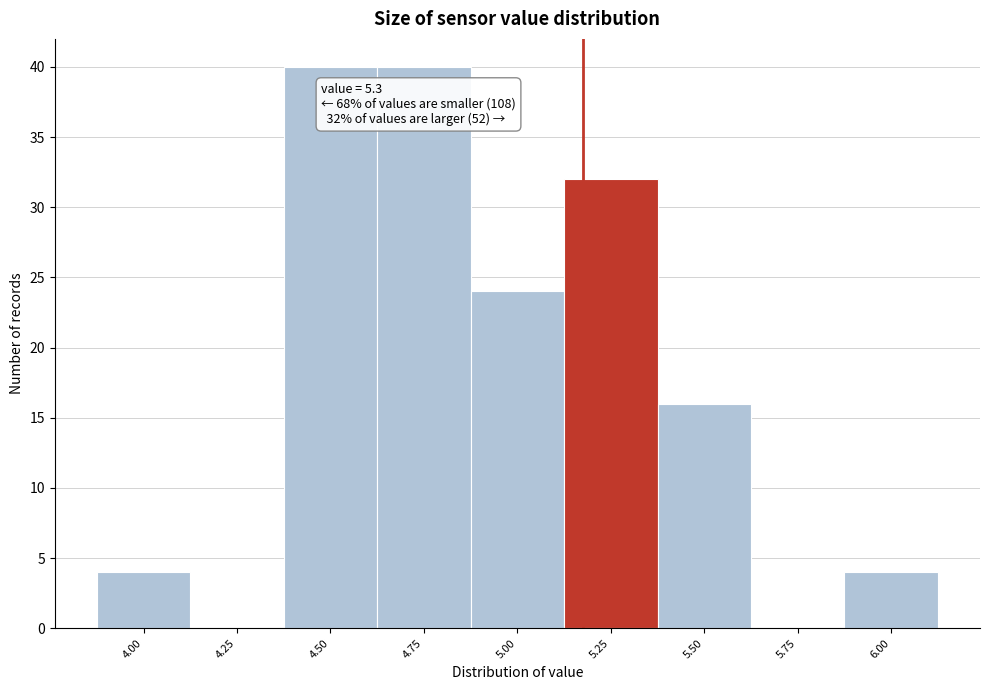

Reading right to left, extract all data points from this chart.

6.00=4	5.75=0	5.50=16	5.25=32	5.00=24	4.75=40	4.50=40	4.25=0	4.00=4